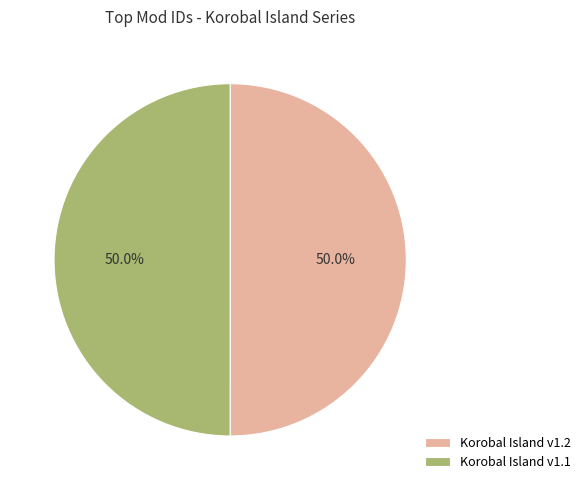

Is it true that Korobal Island v1.2 is 64% of the pie?

False